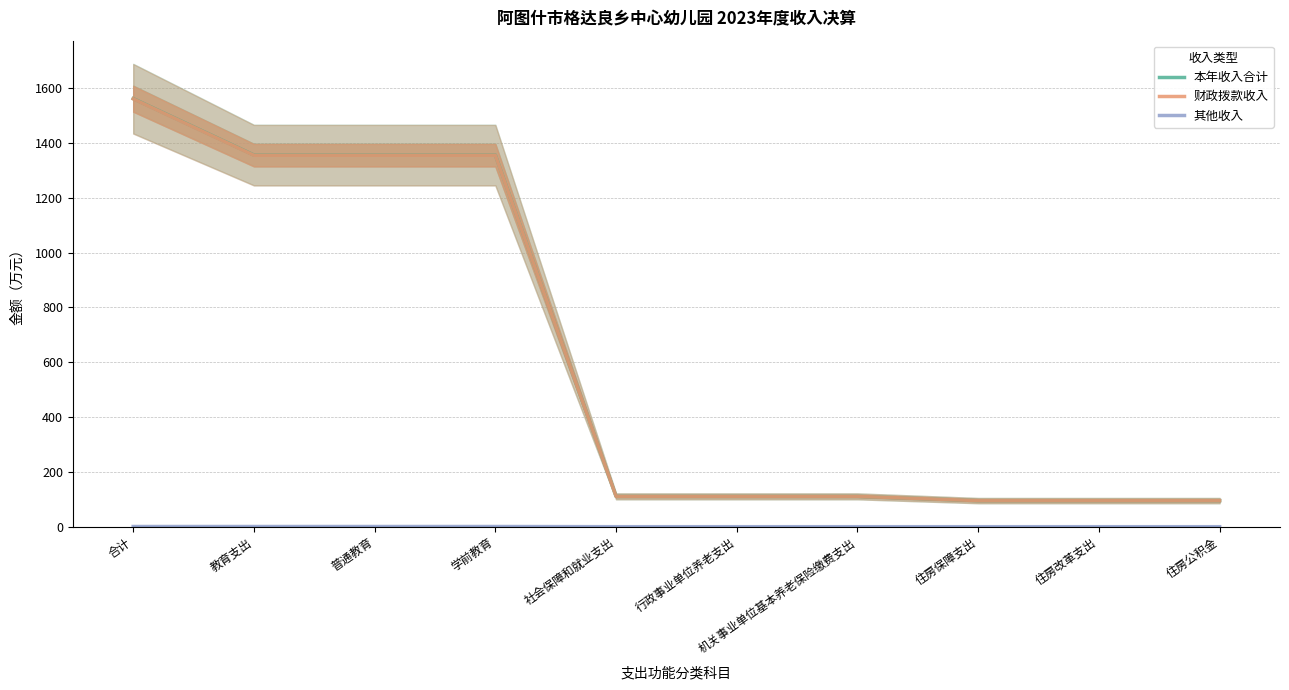

At which label is 财政拨款收入 closest to 828?

教育支出